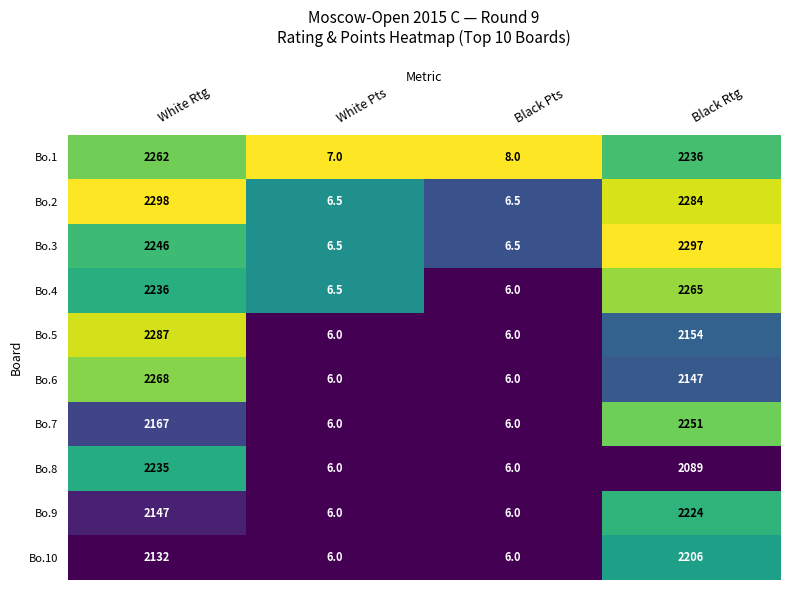

Is the value of Bo.4 at White Rtg greater than the value of Bo.6 at White Pts?

Yes